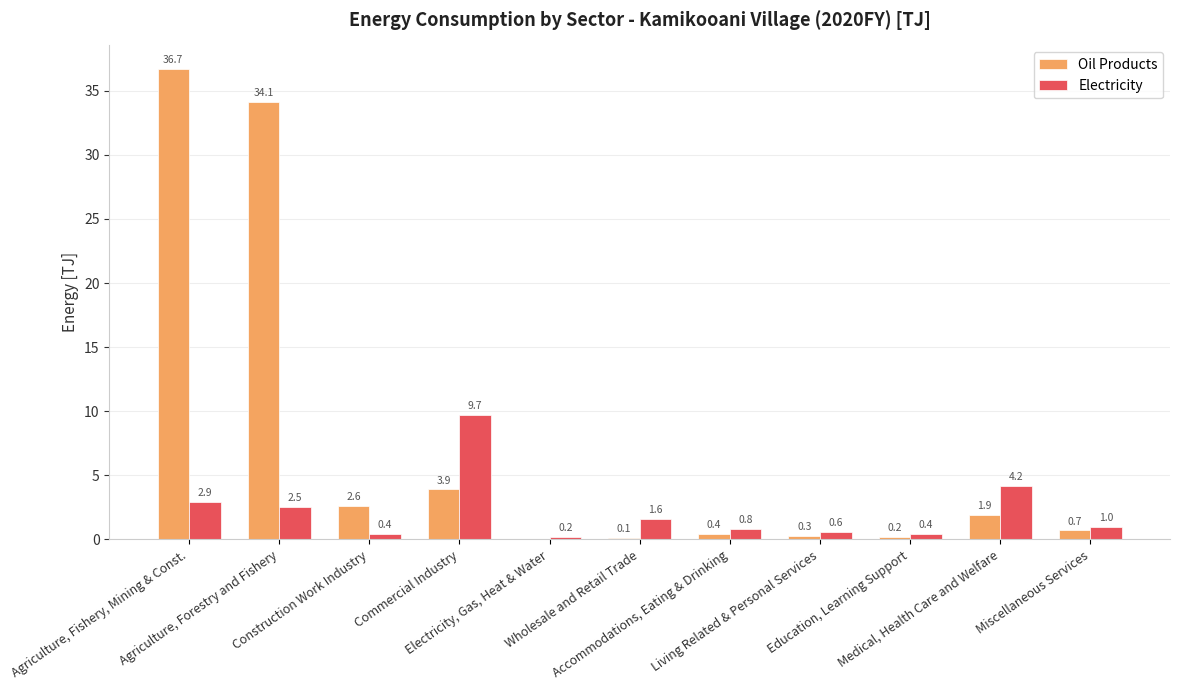

What is the sum of all Electricity values?

24.3